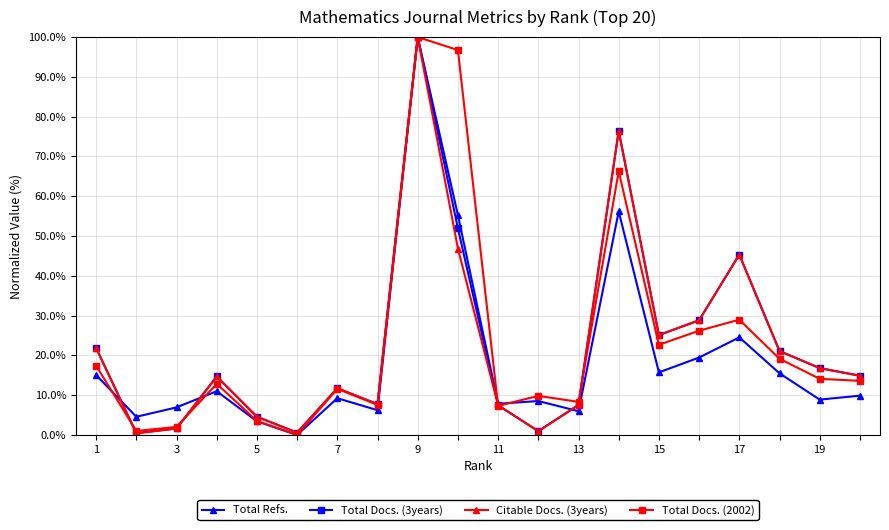

What is the value of the Total Refs. point at the 3rd from the left?

6.9